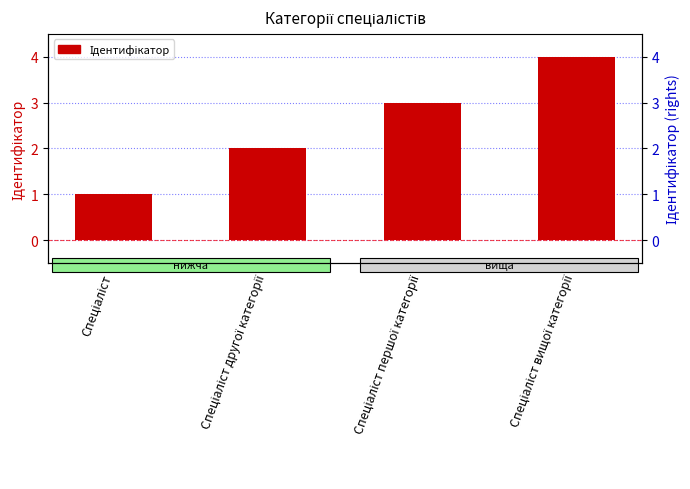

Rank the categories by value from lowest to highest.

Спеціаліст, Спеціаліст другої категорії, Спеціаліст першої категорії, Спеціаліст вищої категорії